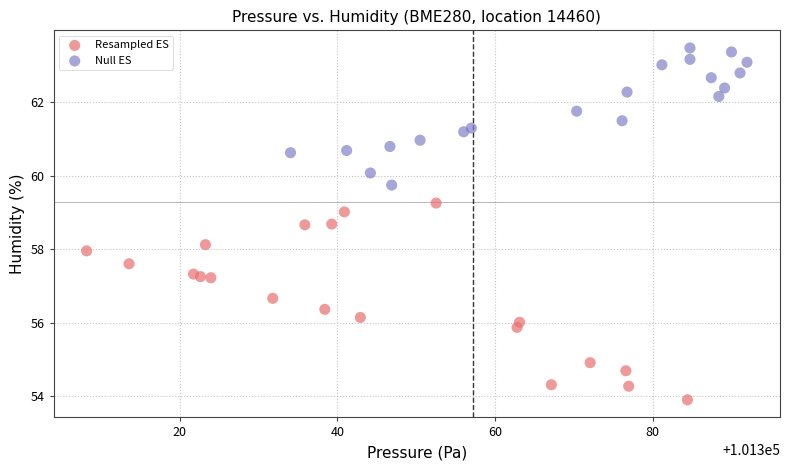

Which series reaches the minimum Y coordinate?

Resampled ES